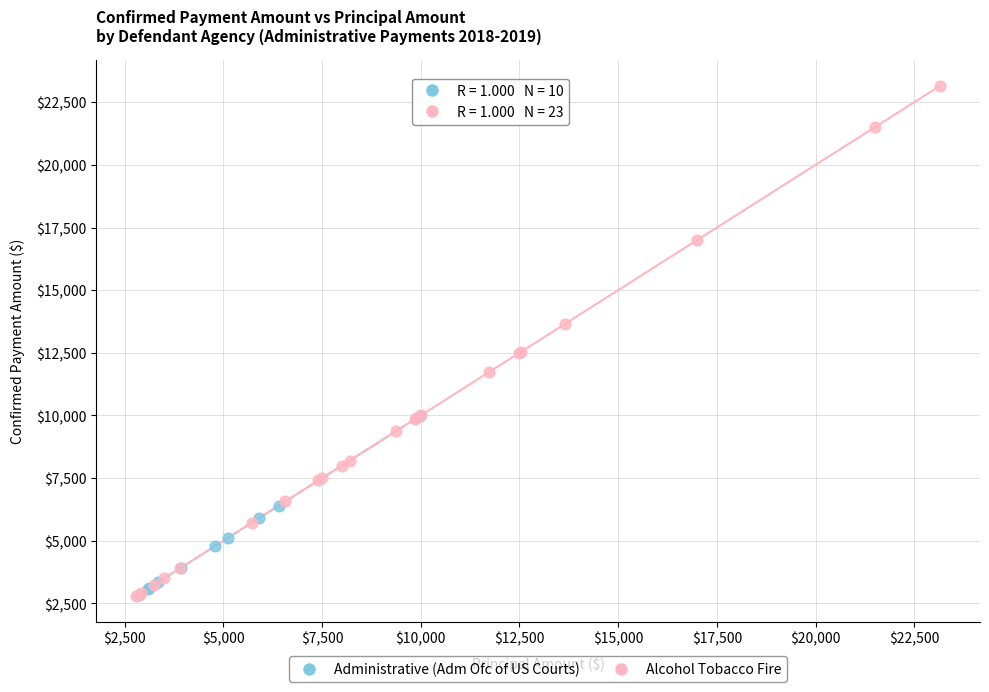

Which series contains the highest Y value?

Alcohol Tobacco Fire